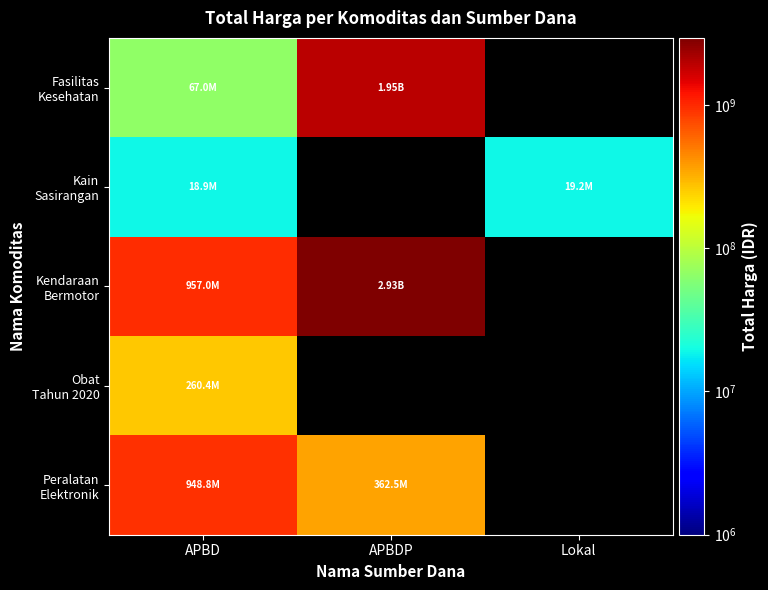

Which category has the lowest value in the Kain Sasirangan series?

APBD